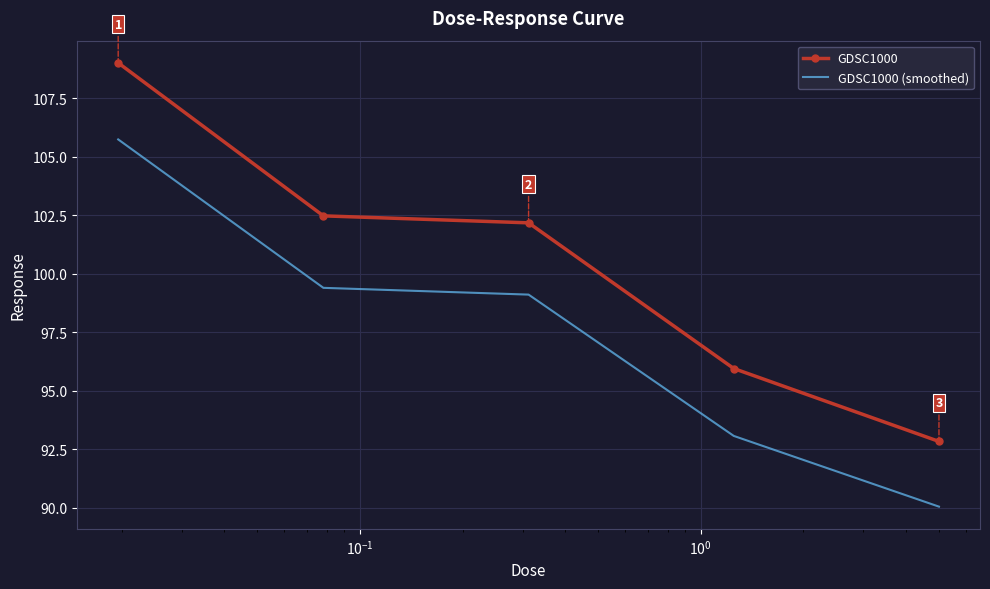

Which series has the largest total across all categories?

GDSC1000